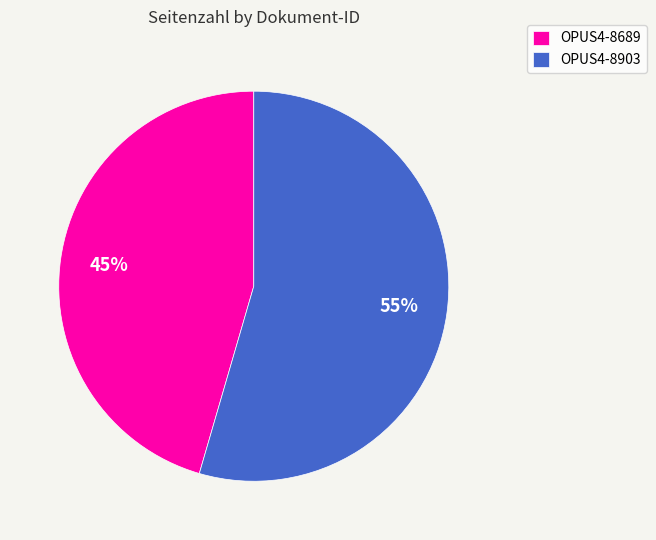

What is the ratio of the value at OPUS4-8689 to the value at OPUS4-8903?

0.8